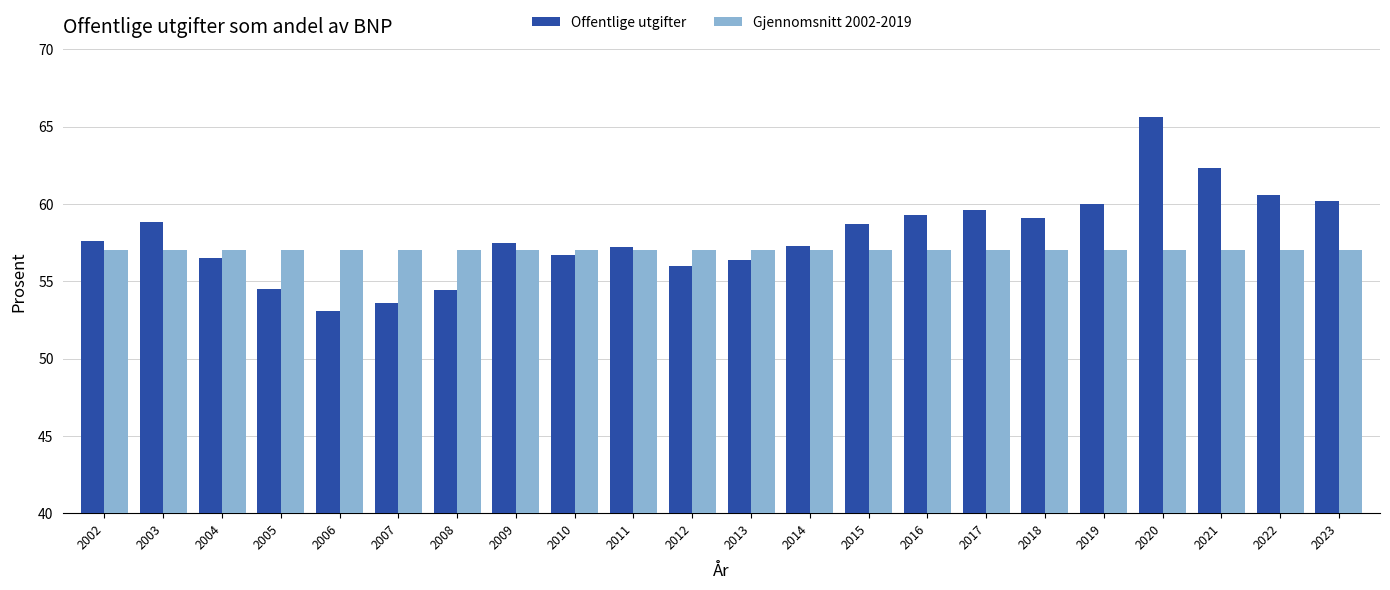

Rank the series at 2010 from highest to lowest value.

Gjennomsnitt 2002-2019, Offentlige utgifter